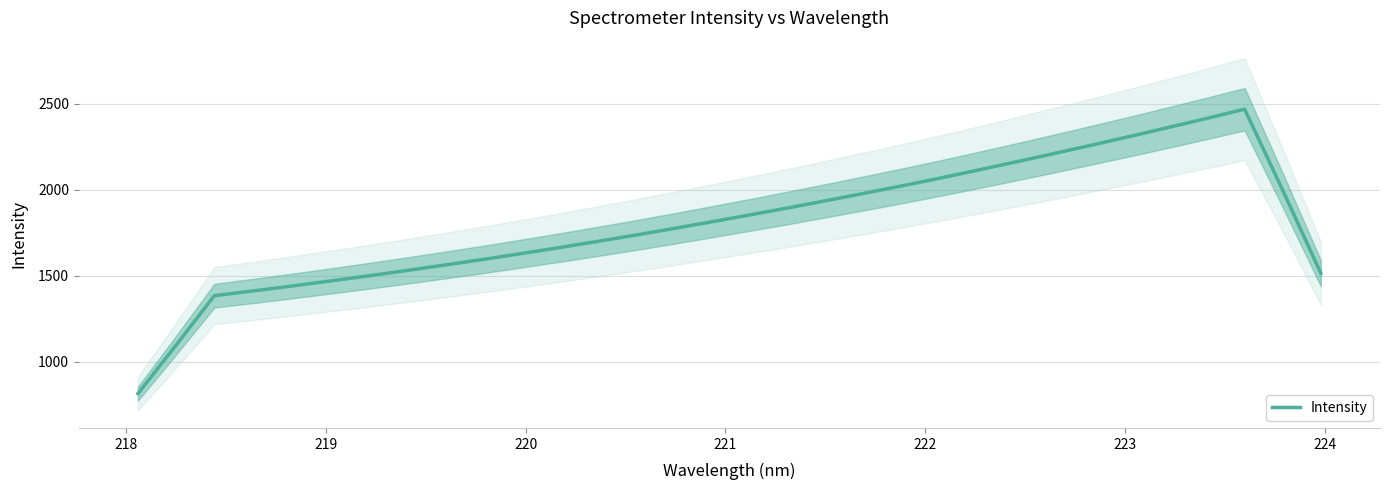

What is the sum of all values?

57689.2